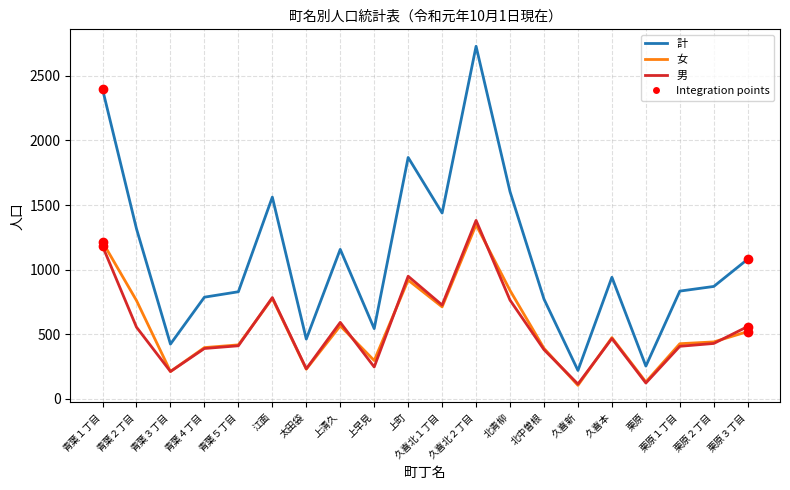

Which series changed the most between 上早見 and 上町?

計